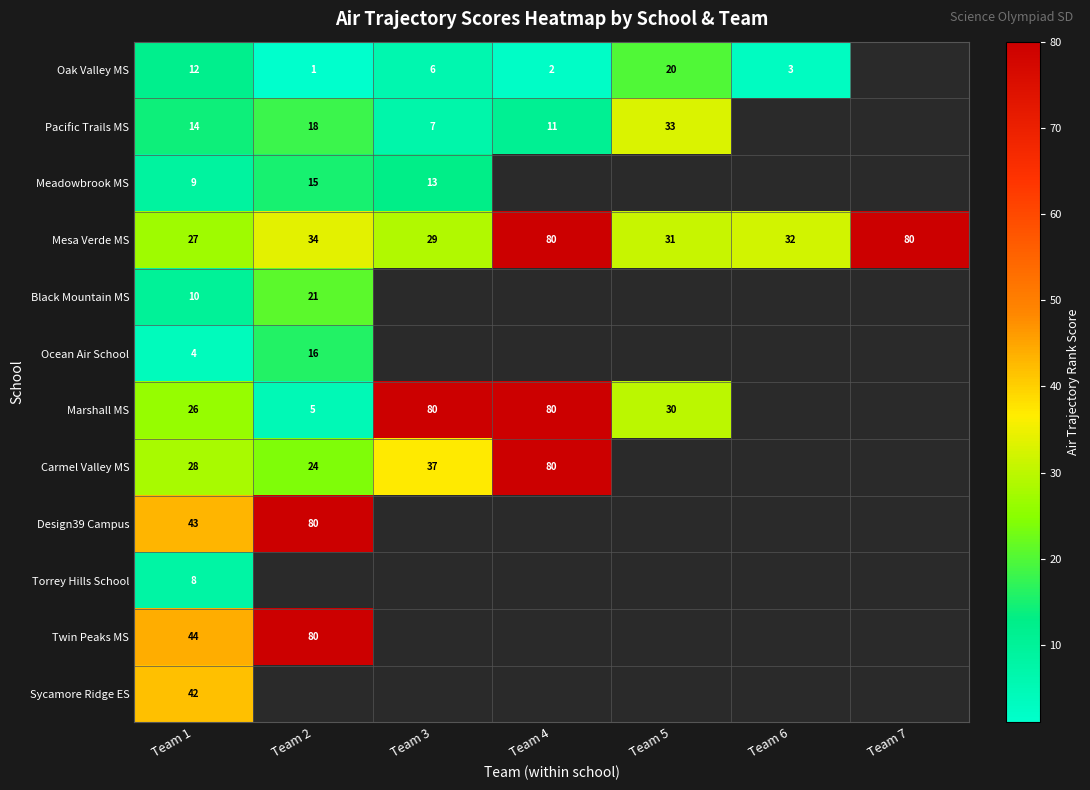

What is the difference between the Mesa Verde MS values at Team 1 and Team 2?

7